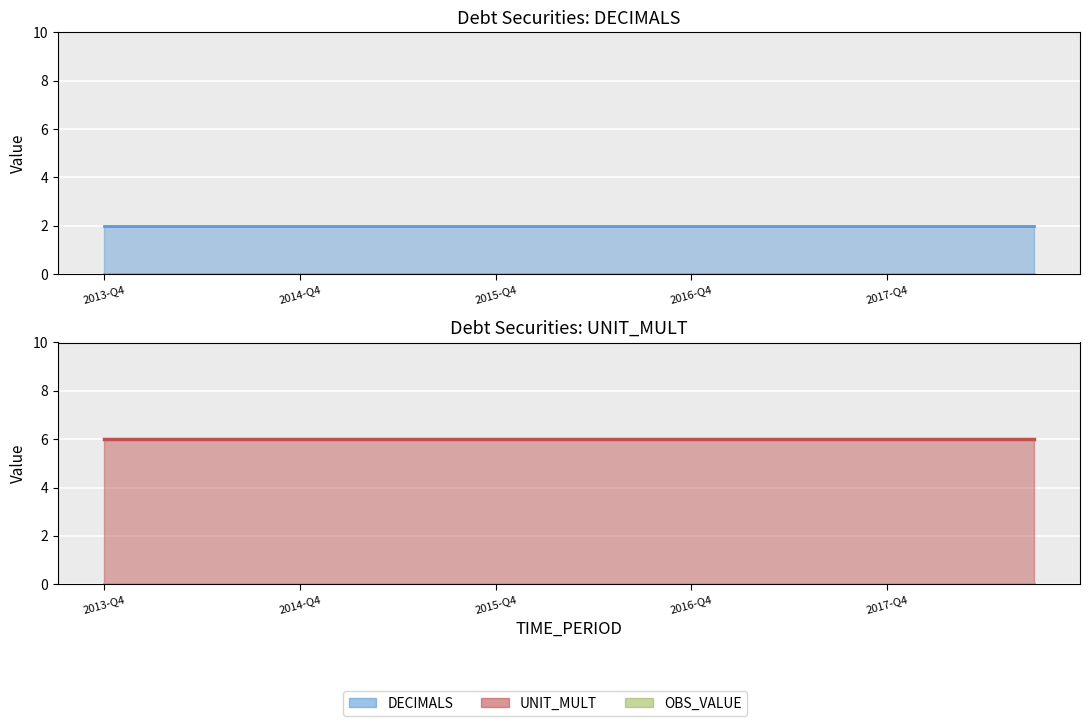

At which label does UNIT_MULT reach its peak?

2013-Q4